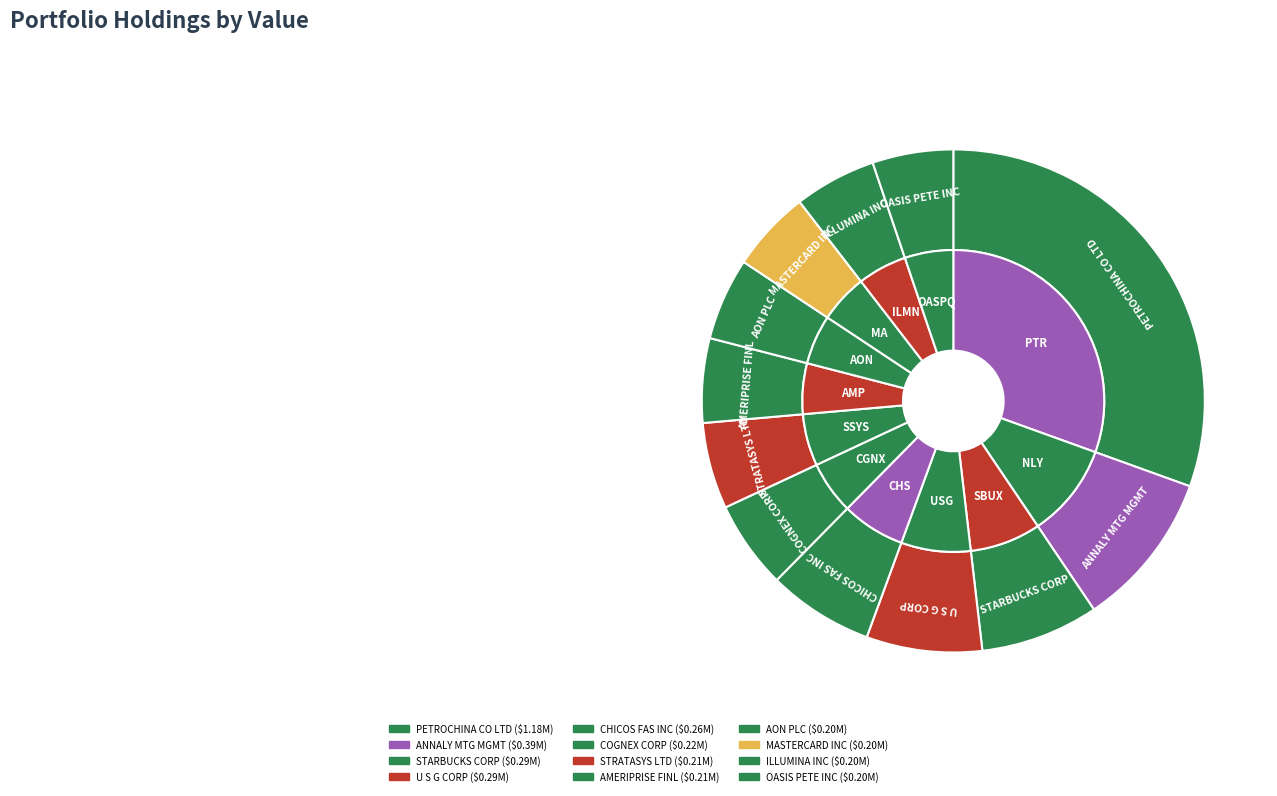

What is the smallest slice in the pie chart?

OASIS PETE INC